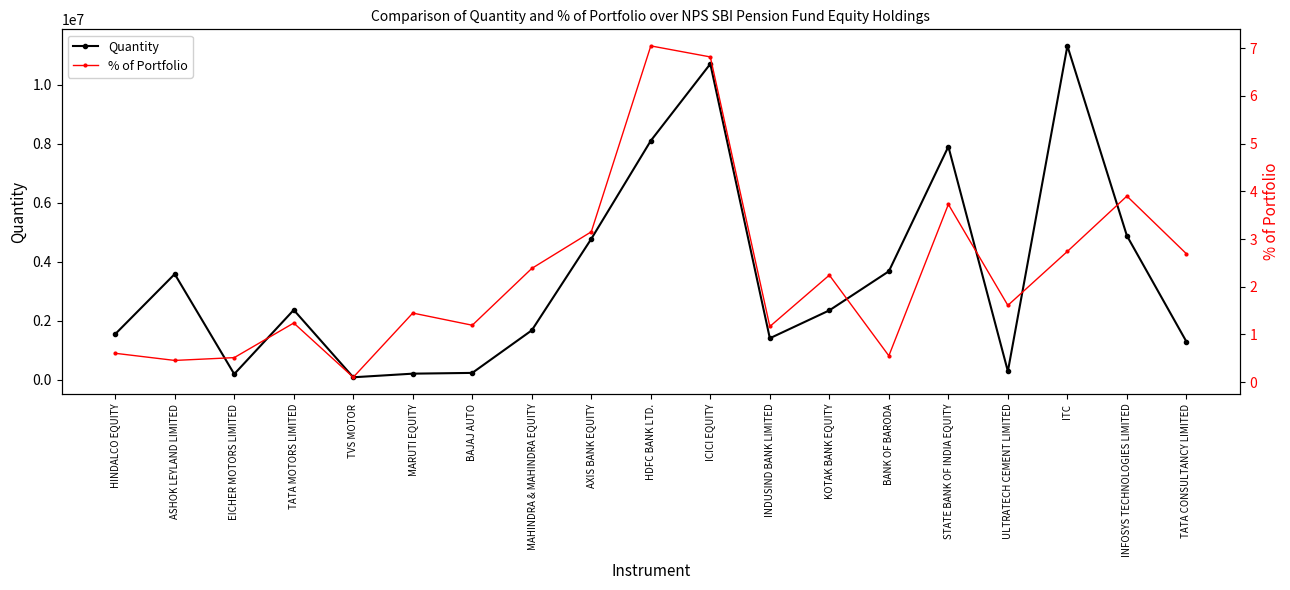

At which category is the sum across all series the highest?

ITC